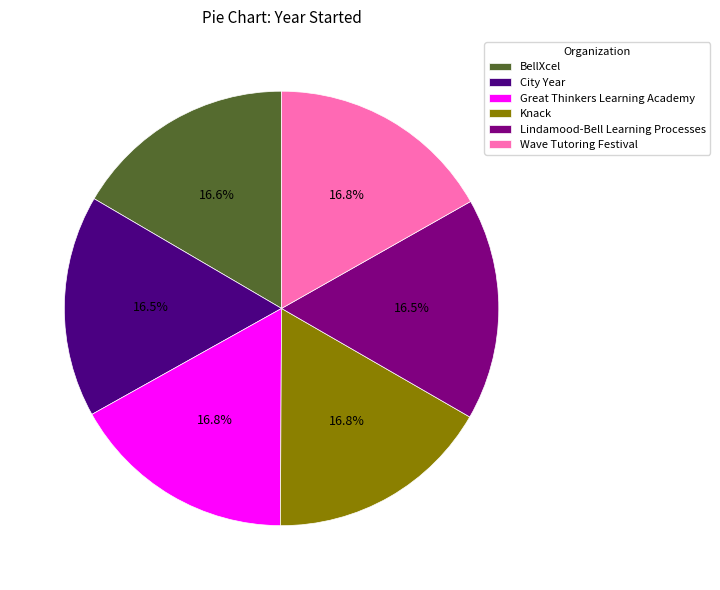

What is the ratio of the value at Knack to the value at Great Thinkers Learning Academy?

1.0